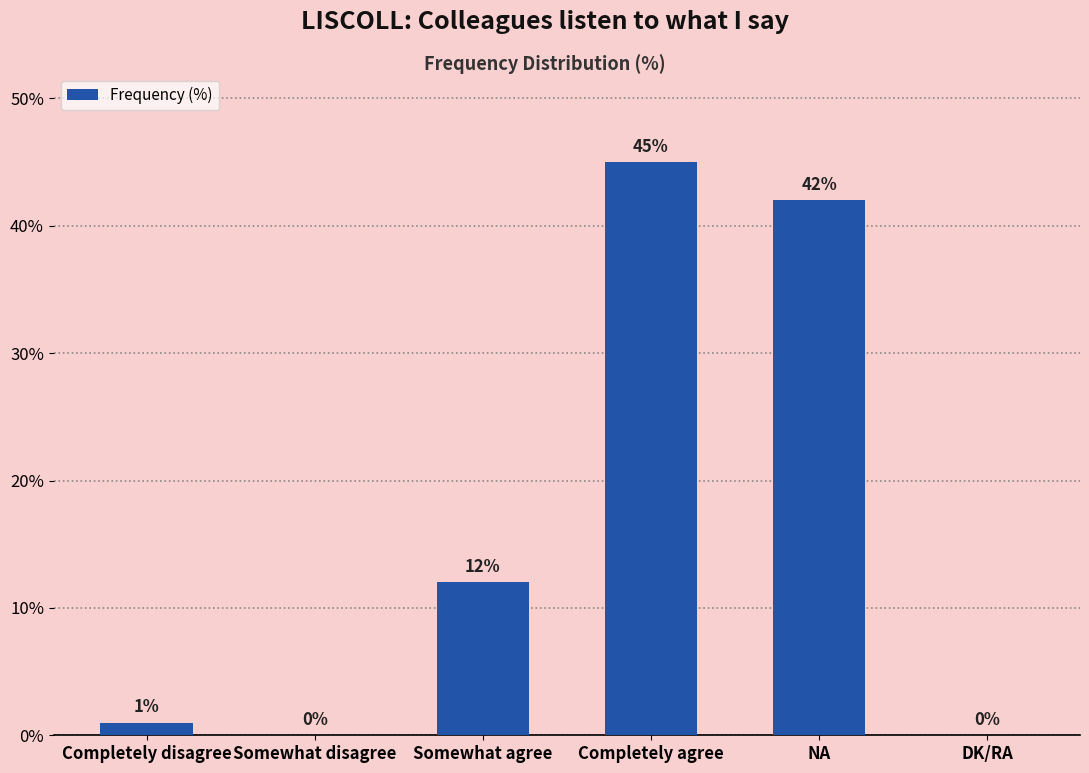

Which has a higher value, DK/RA or Completely agree?

Completely agree